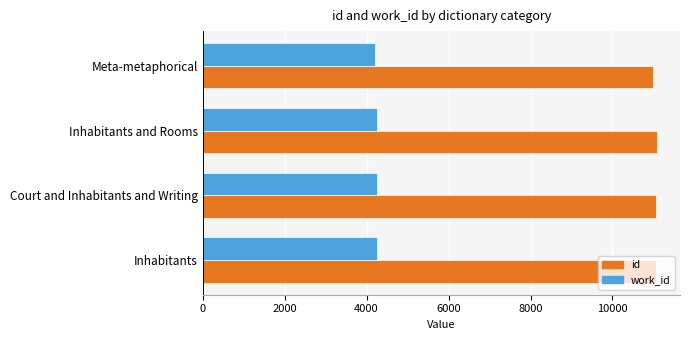

Which series has the largest total across all categories?

id